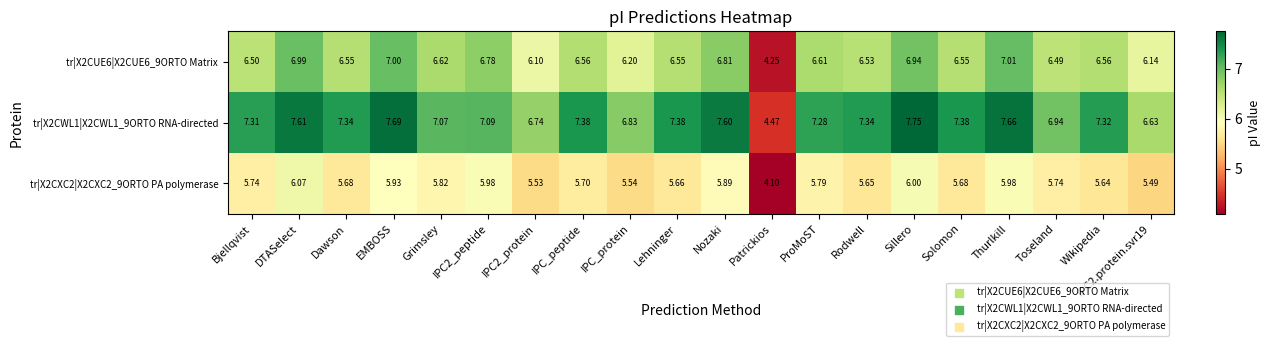

At which category is the sum across all series the highest?

Sillero